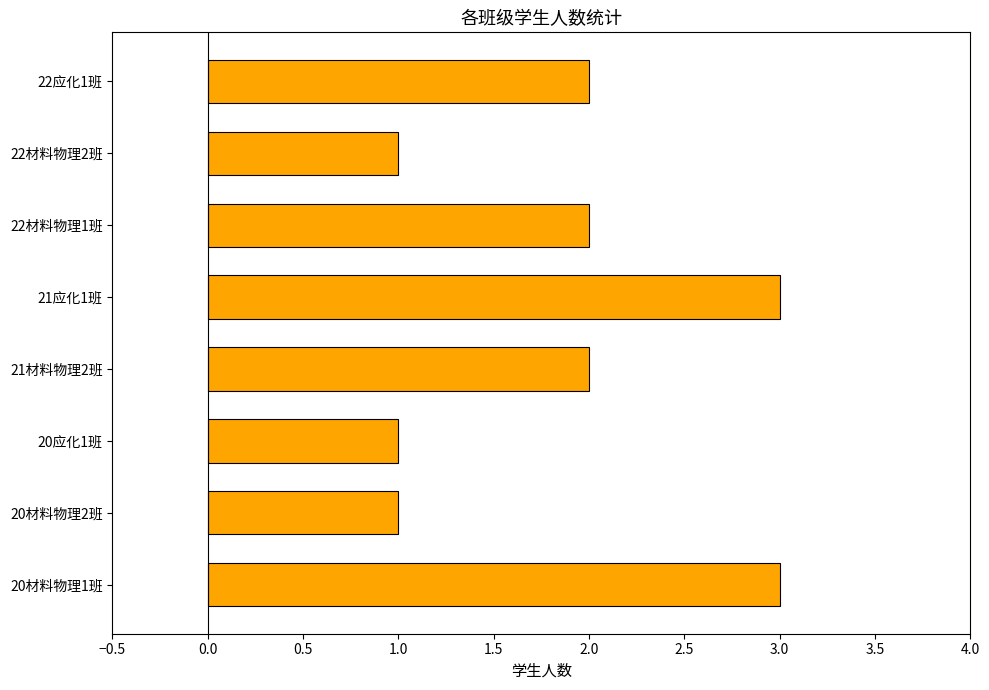

How many values are between 1 and 3?

8